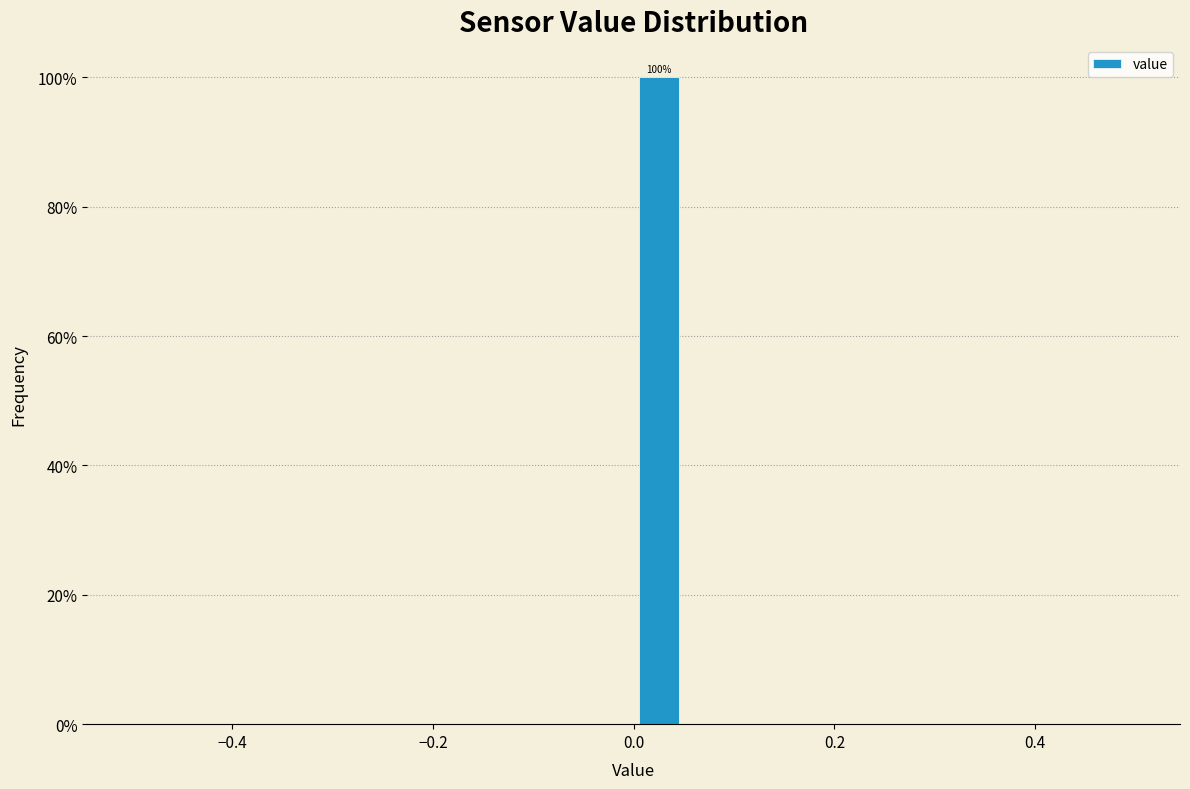

Read against the x-axis, roughly where is the centre of the tallest bar?

0.02